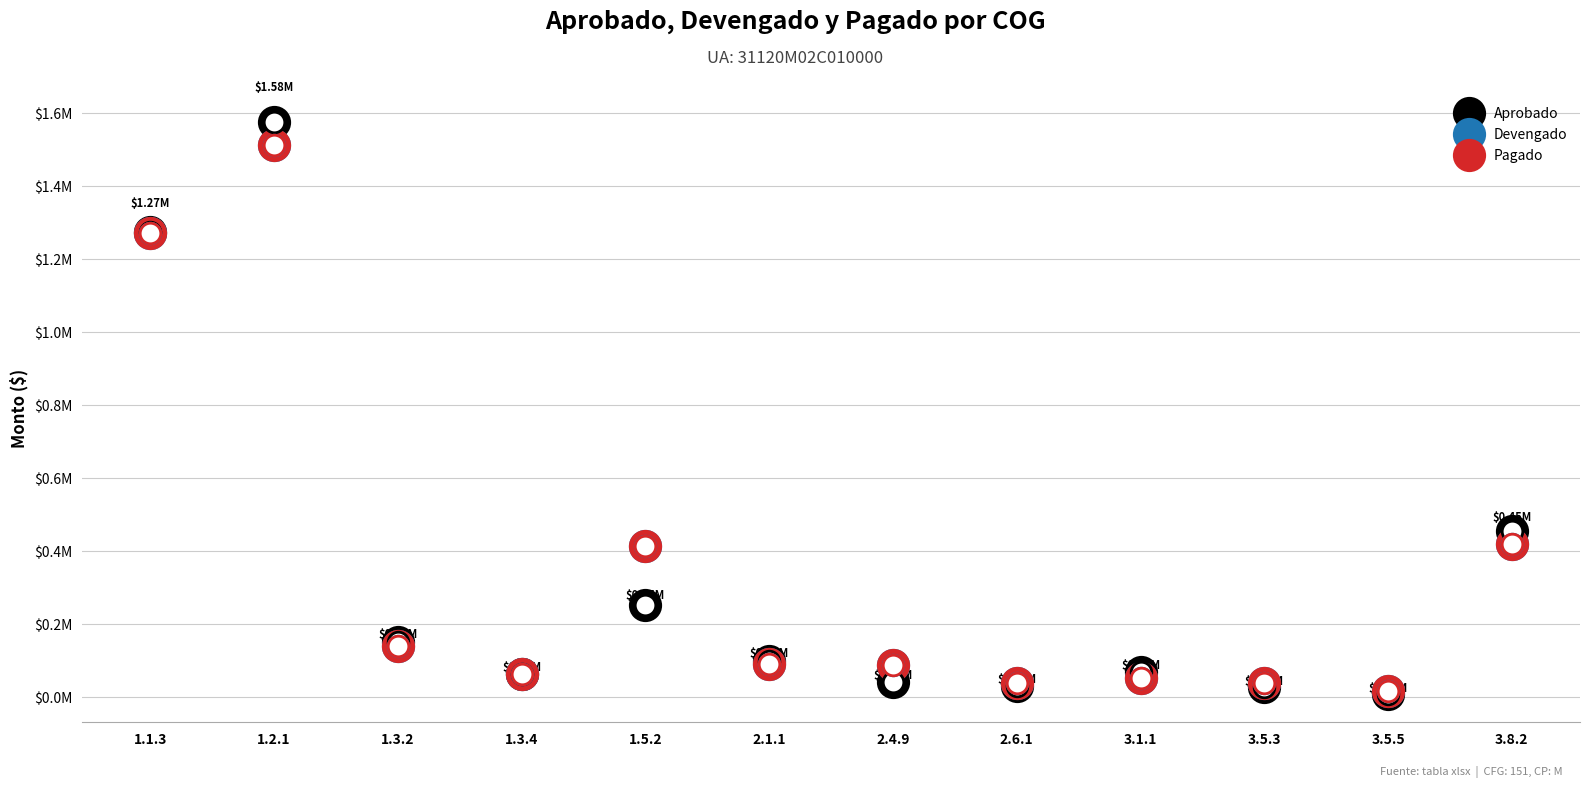

At which category is the sum across all series the highest?

1.2.1